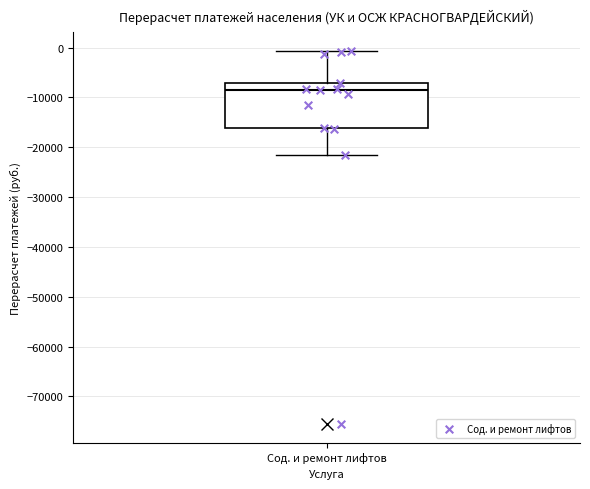

Read this box plot against the y-axis: the position of the median line, the range covered by the box, and the ends of both whiskers. The values are not printed on the chart, so give them approximately, as read against the axis.

median -9000, box -16000 to -7000, whiskers -22000 to -1000